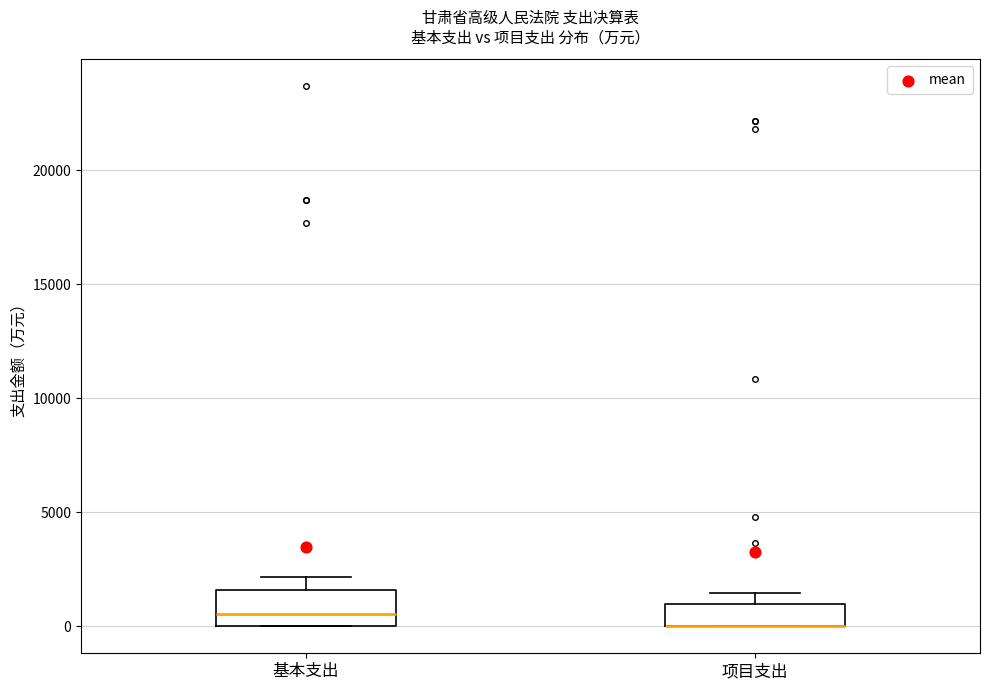

Where is the lower edge of the box for 基本支出 on the y-axis? The values are not printed on the chart, so give them approximately, as read against the axis.

0